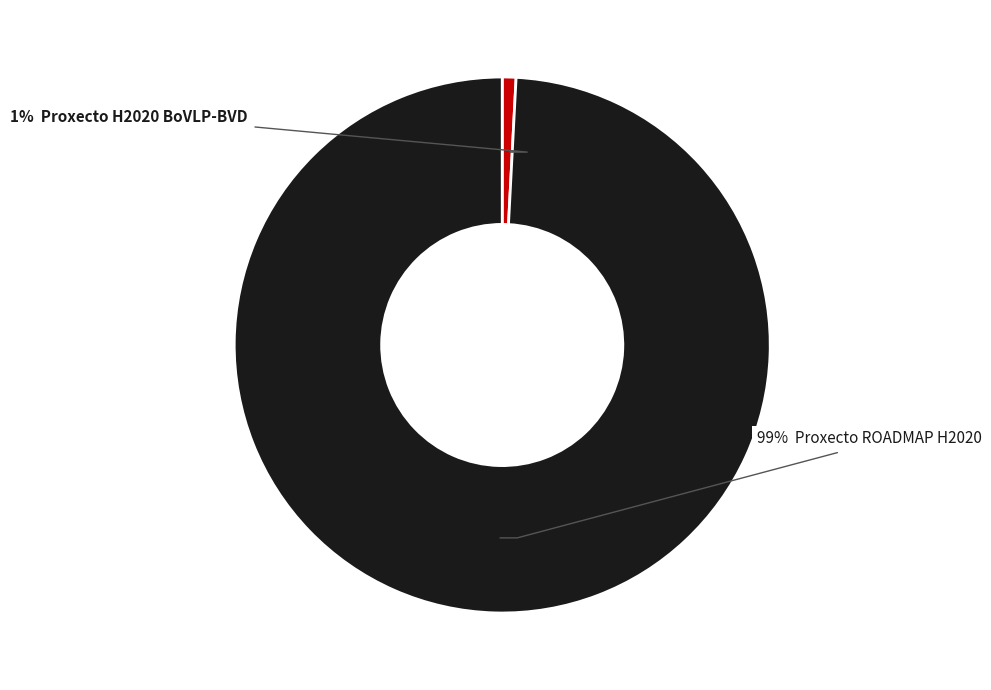

To the nearest percent, what is the average slice percentage?

50%